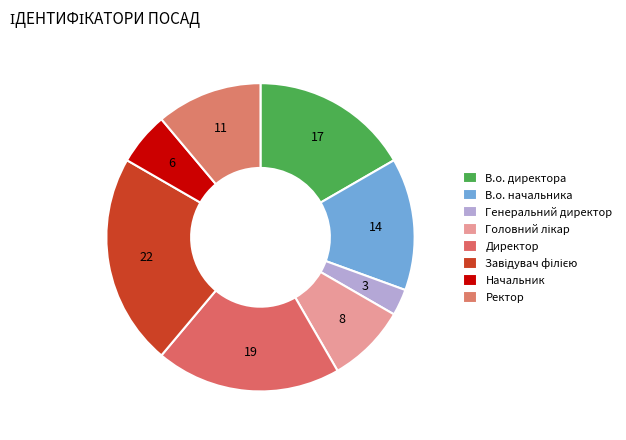

Is it true that Ректор is 11% of the pie?

True